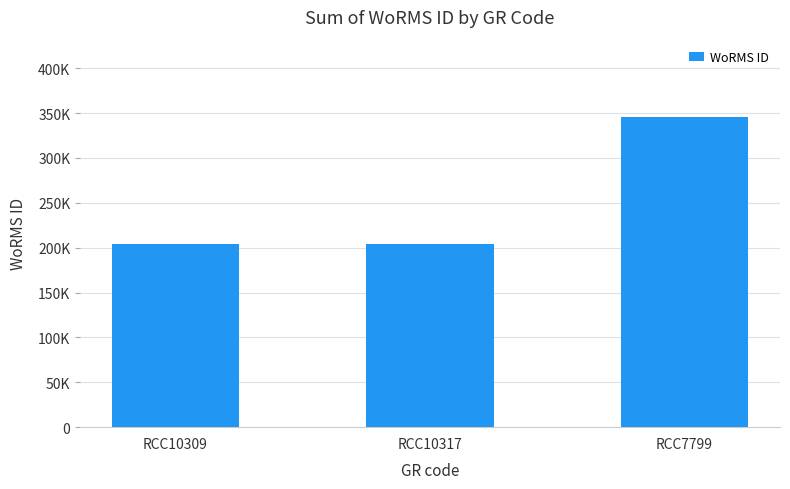

What is the label of the 1st bar from the left?

RCC10309